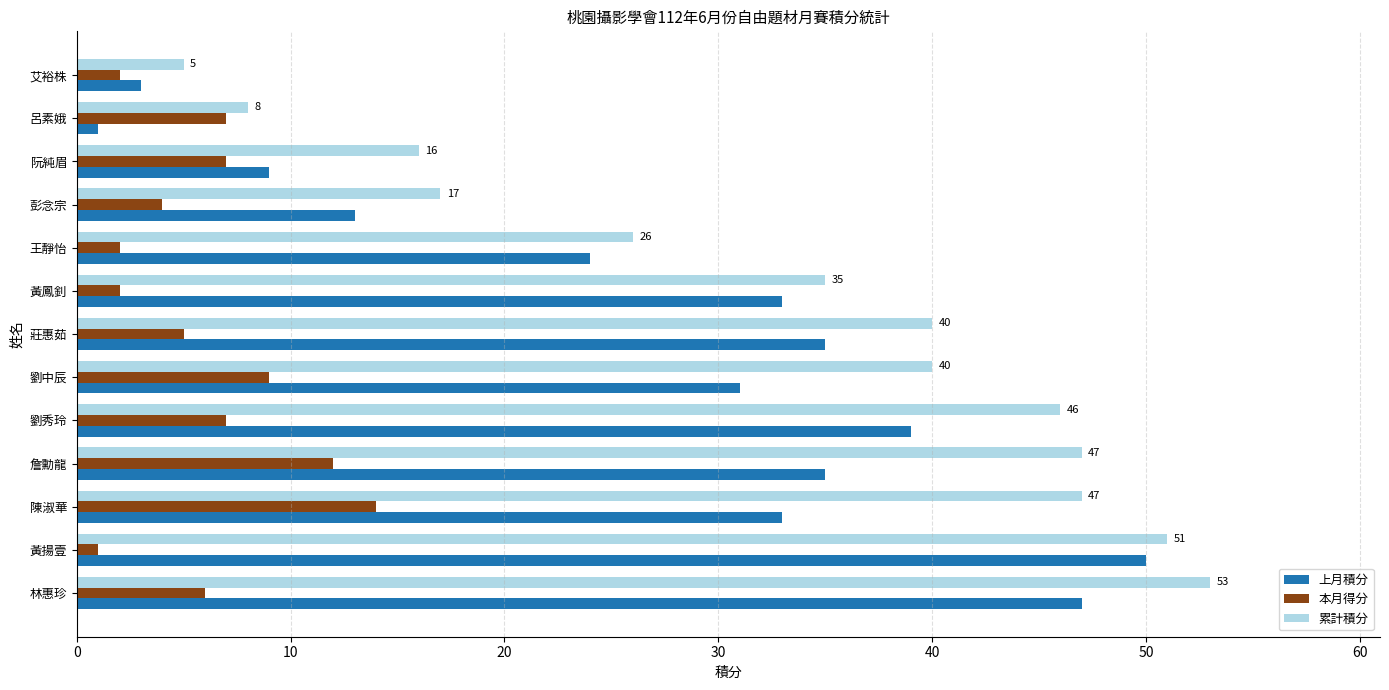

List the series in order of their peak value, lowest first.

本月得分, 上月積分, 累計積分